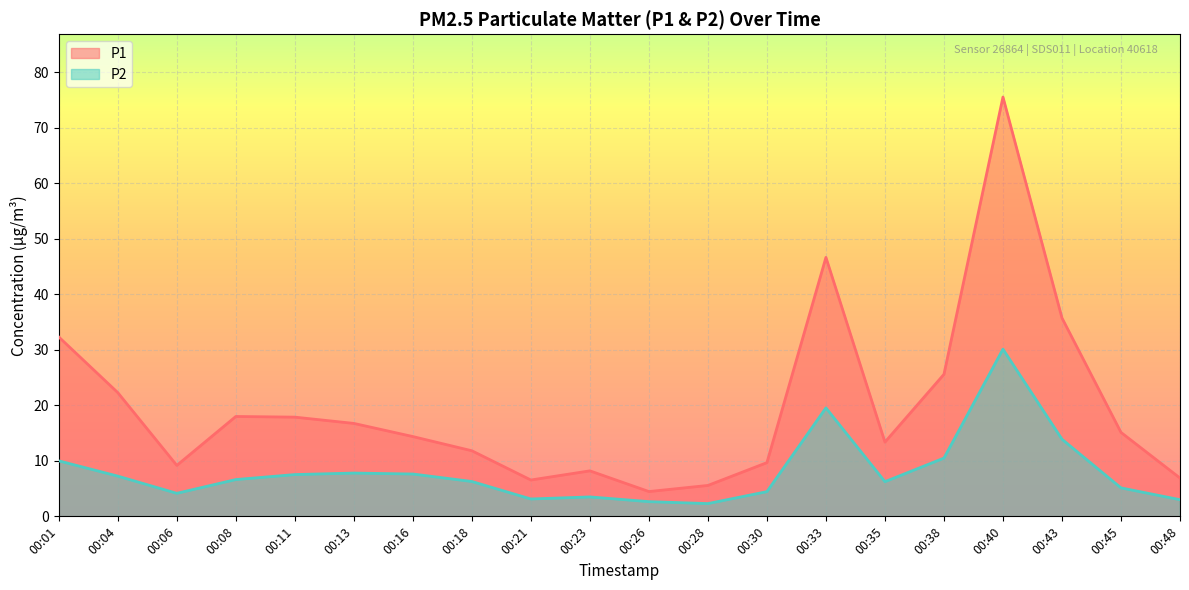

How many distinct data groups are displayed?

2